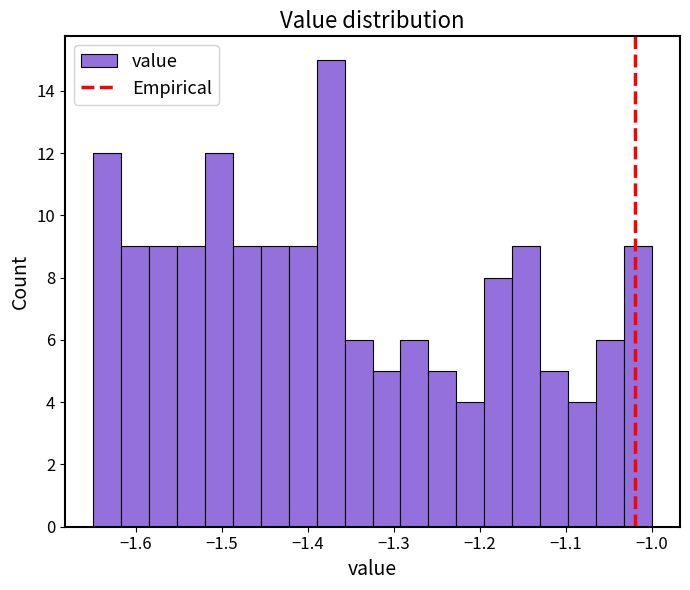

Around what value on the x-axis is the tallest bar? Give the approximate position of its centre, as read against the axis.

-1.37